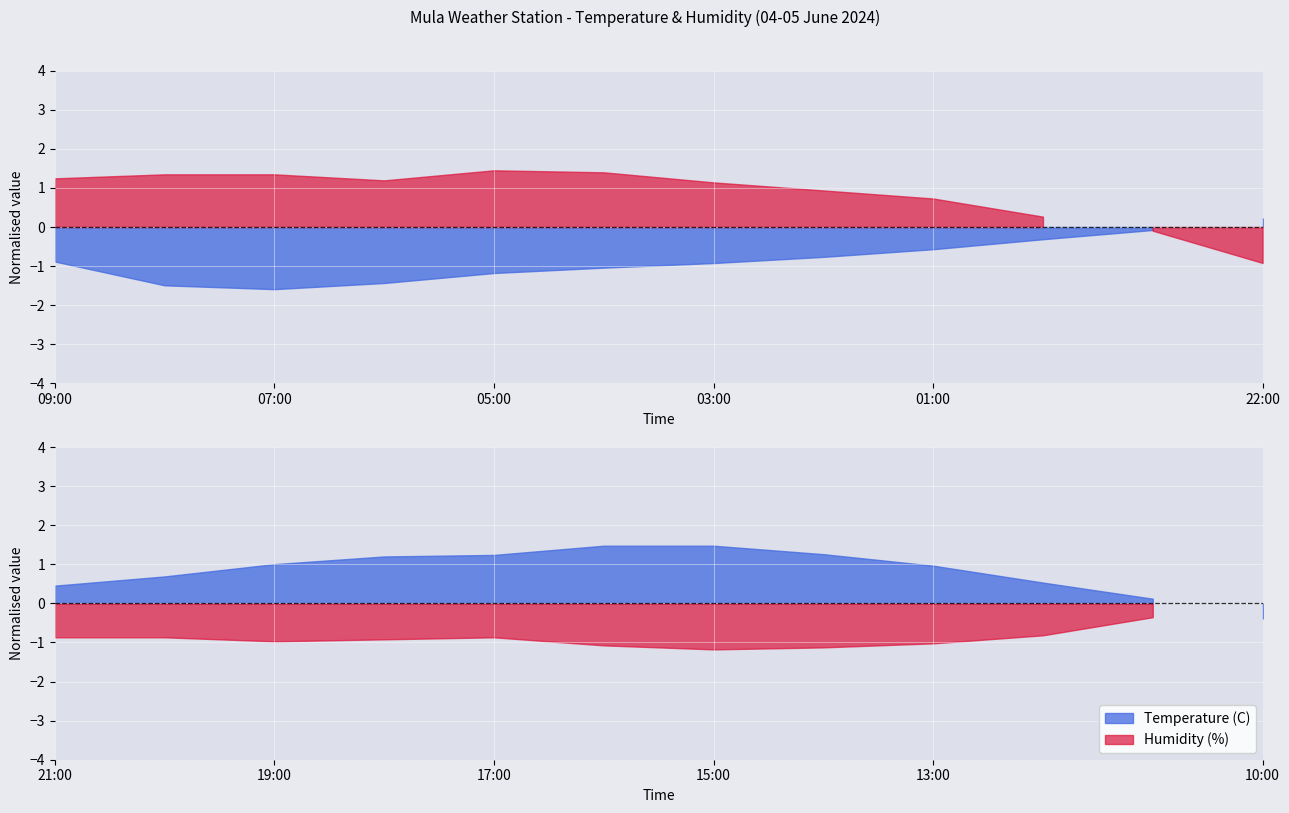

At which label is Humidity (%) closest to 51?

10:00